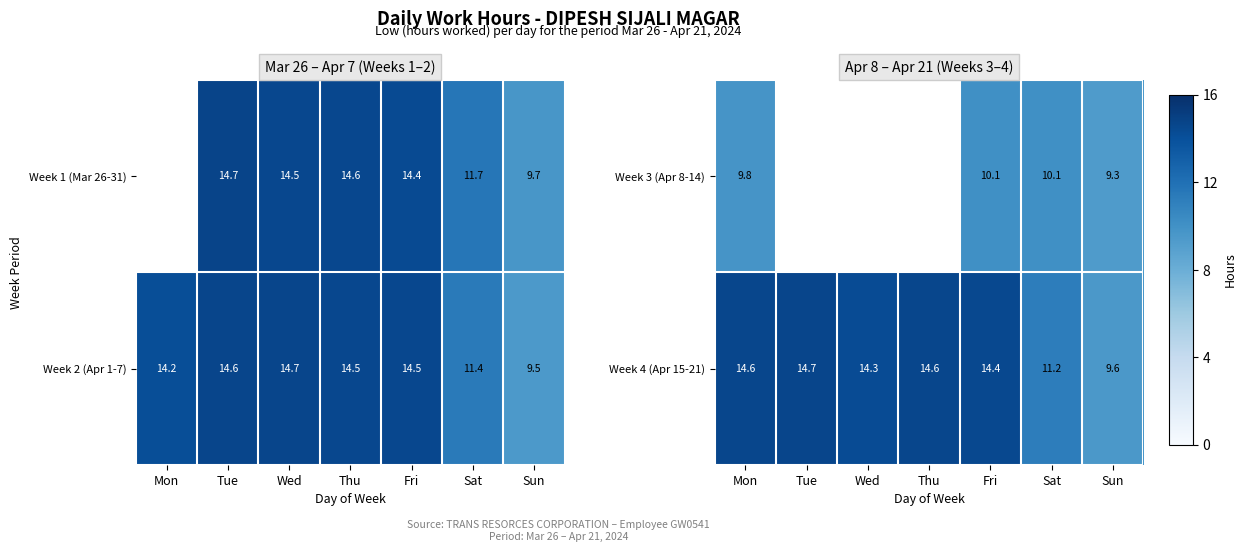

True or false: Week 4 (Apr 15-21) has a value of 9.4 at Mon.

False